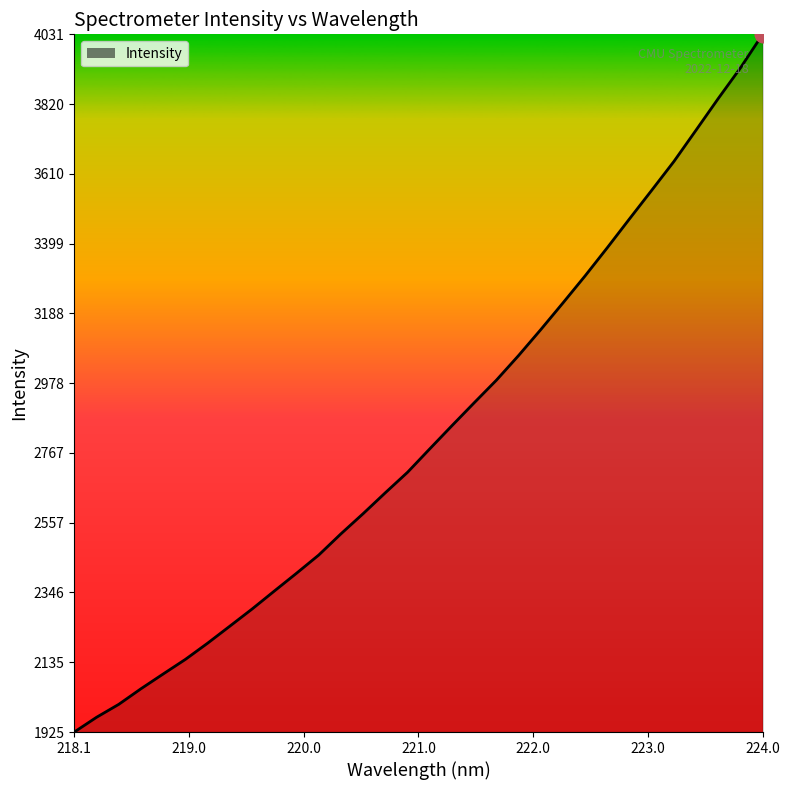

What is the maximum value shown in the chart?

4030.7